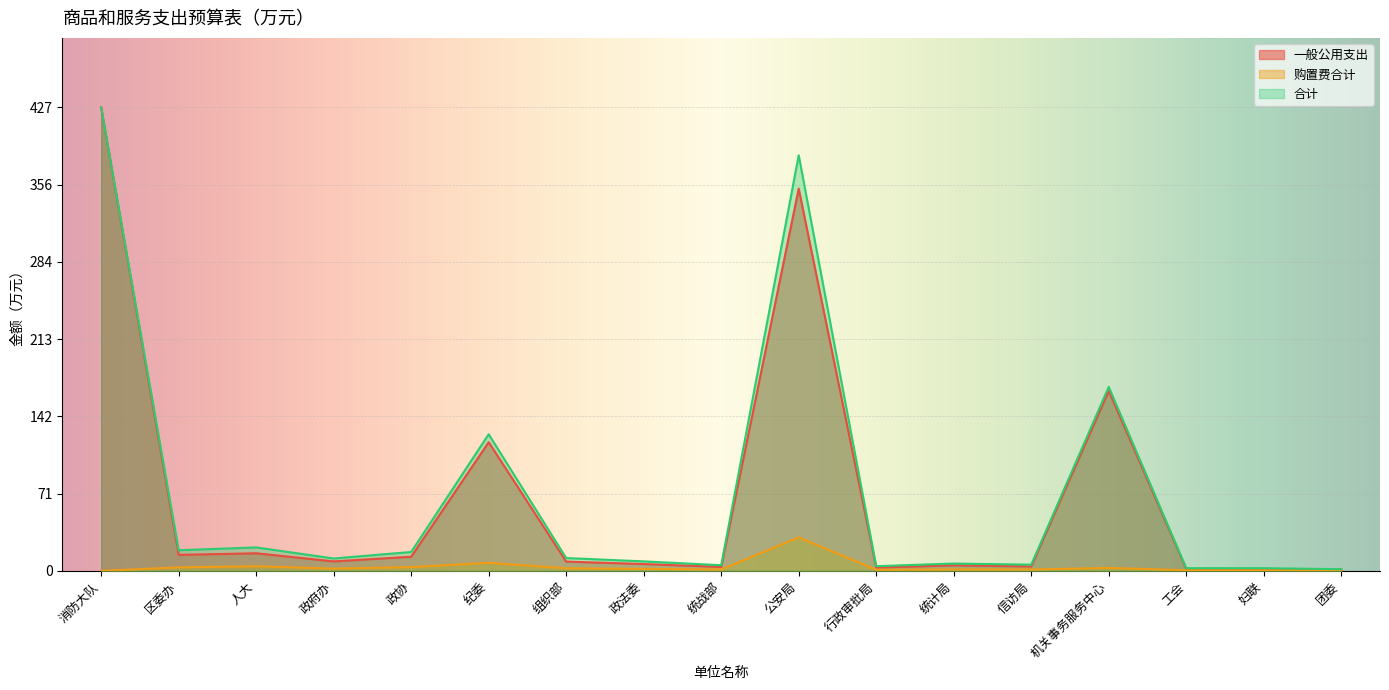

What is the total value across all series at 行政审批局?

8.2